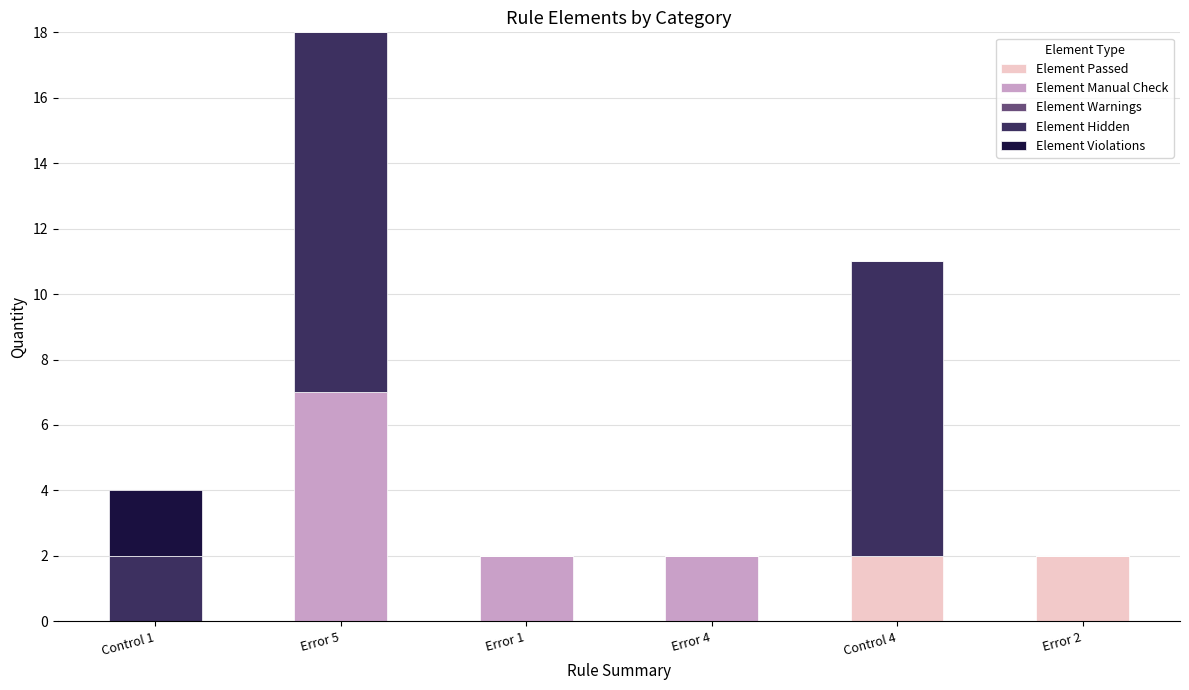

Reading right to left, list the values for the Element Passed series.

Error 2=2	Control 4=2	Error 4=0	Error 1=0	Error 5=0	Control 1=0